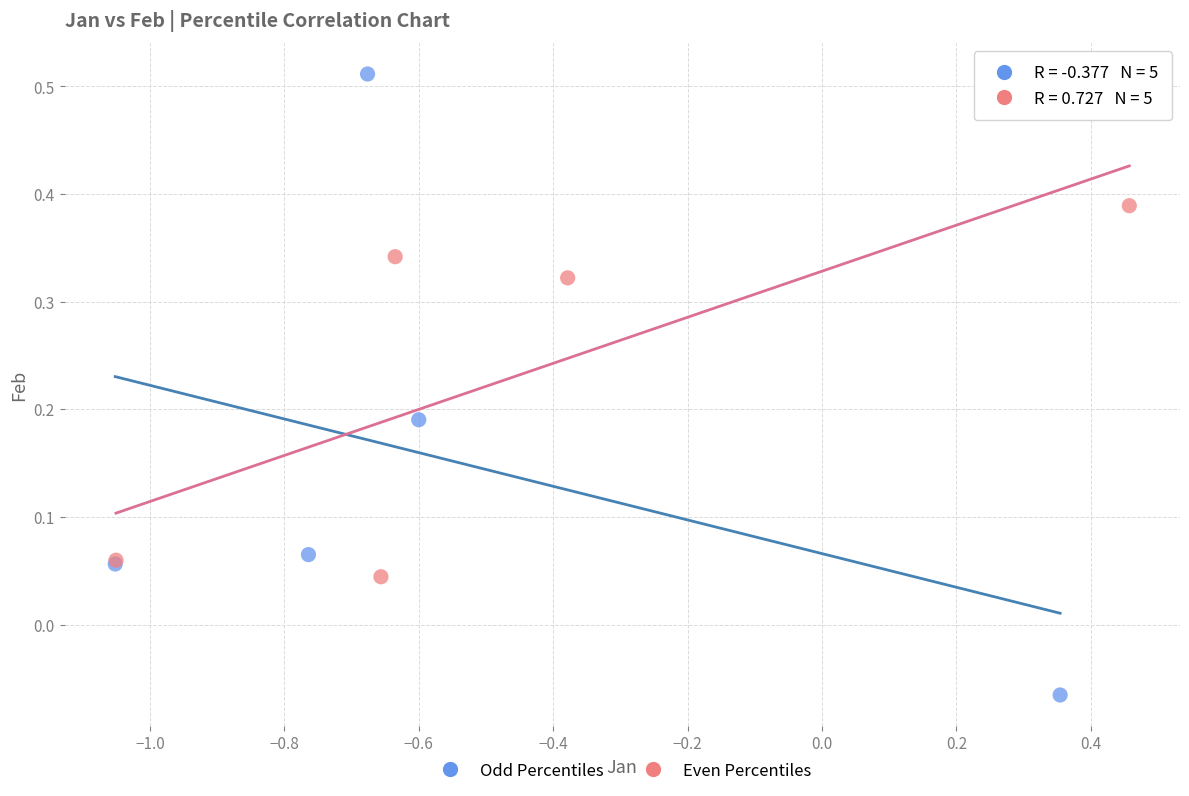

Which series has the widest spread of Y values?

Odd Percentiles